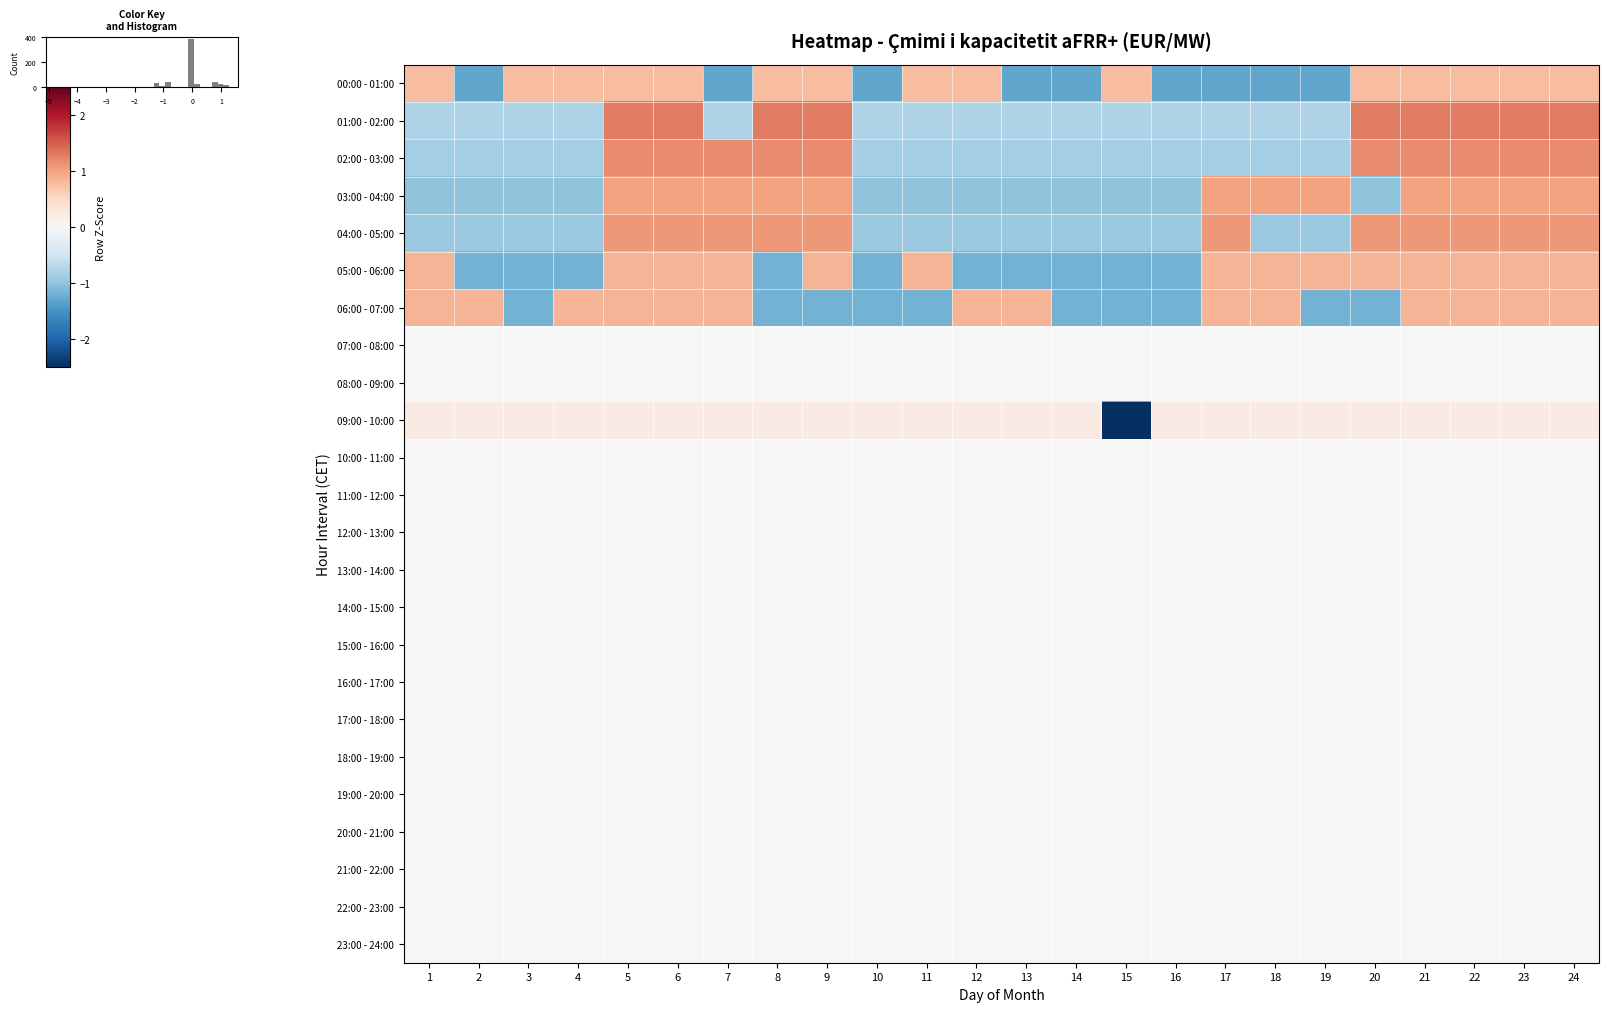

Between 15 and 19, which is larger?

15